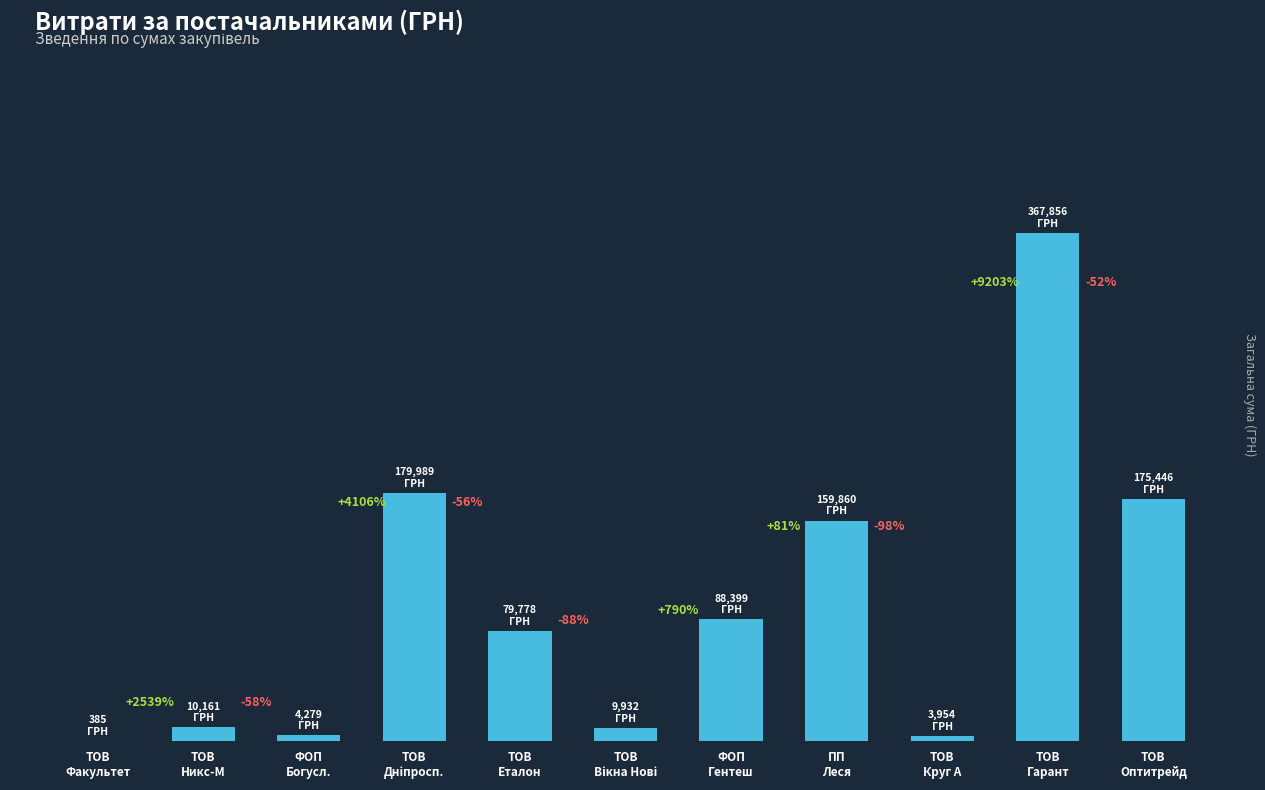

Are the bars horizontal?

No